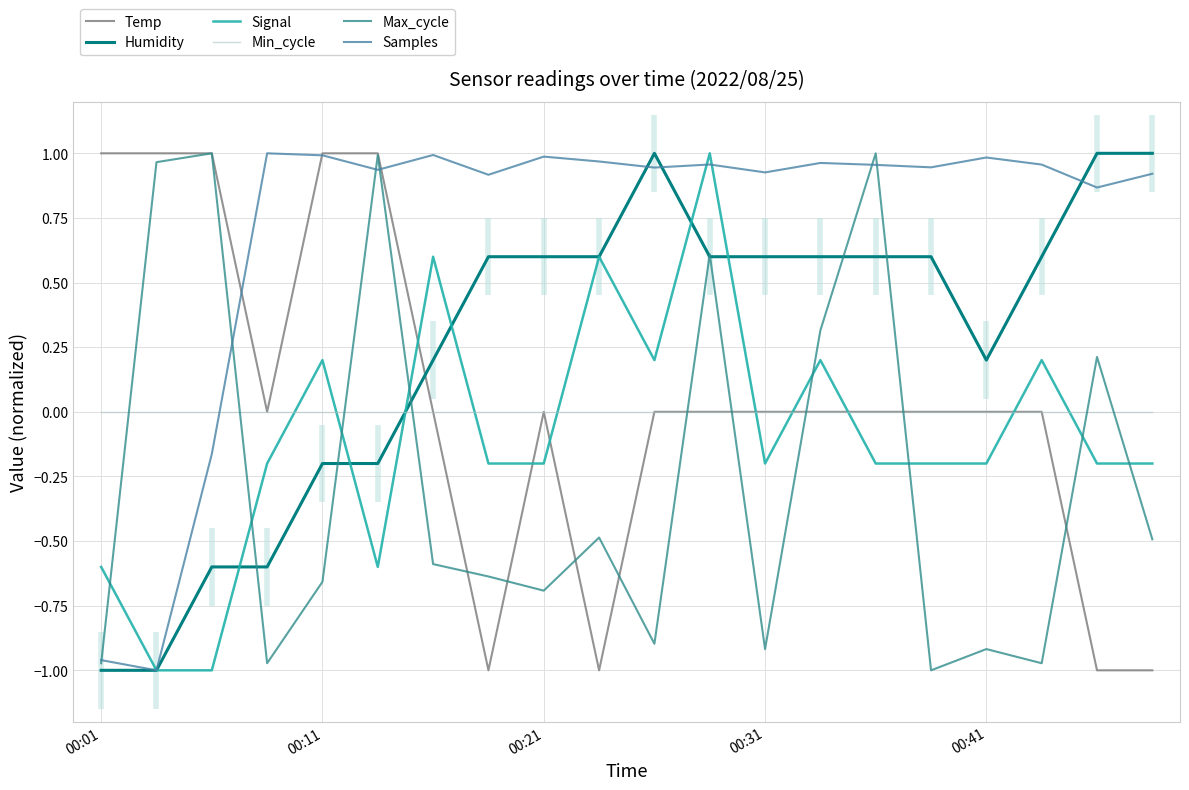

What are all the series names shown in the legend?

Temp, Humidity, Signal, Min_cycle, Max_cycle, Samples